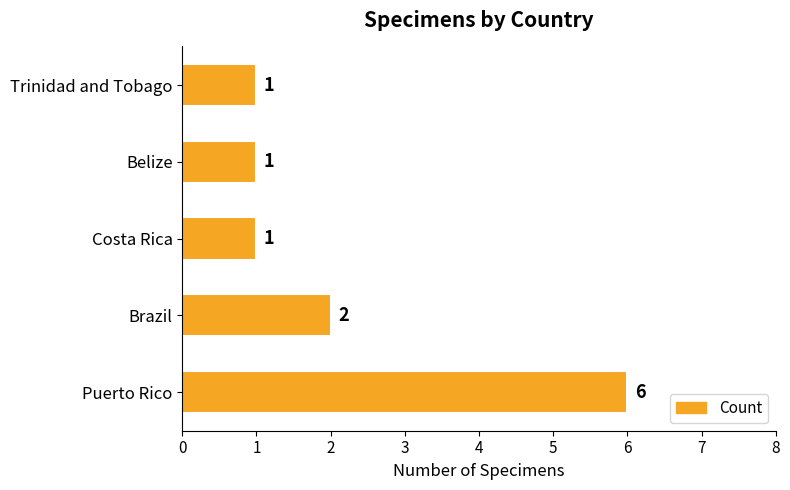

What is the change in value from Puerto Rico to Trinidad and Tobago?

-5